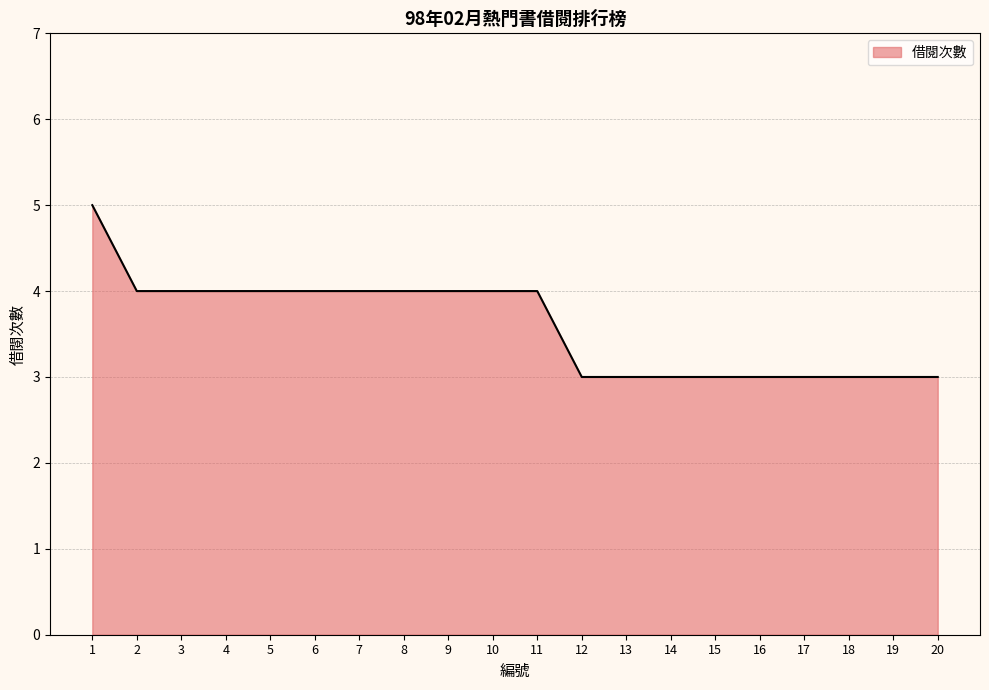

Reading left to right, transcribe all the data shown in this chart.

5	4	4	4	4	4	4	4	4	4	4	3	3	3	3	3	3	3	3	3